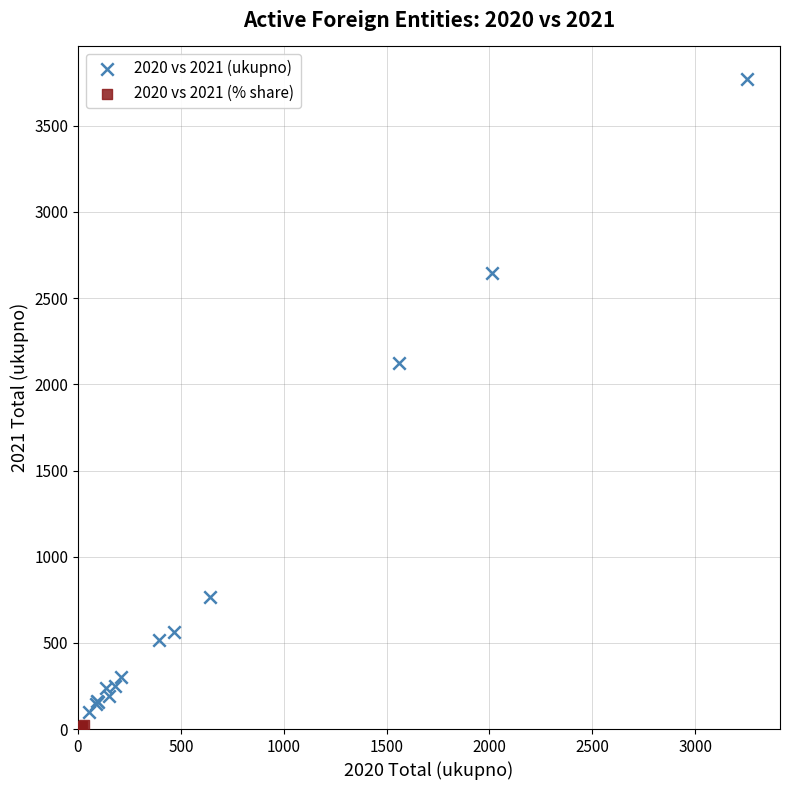

Which series has the widest spread of Y values?

2020 vs 2021 (ukupno)